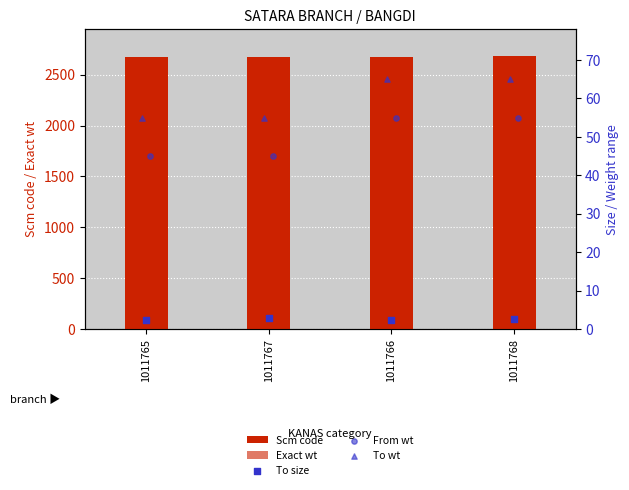

What is the total value across all series at 1011765?

2837.4